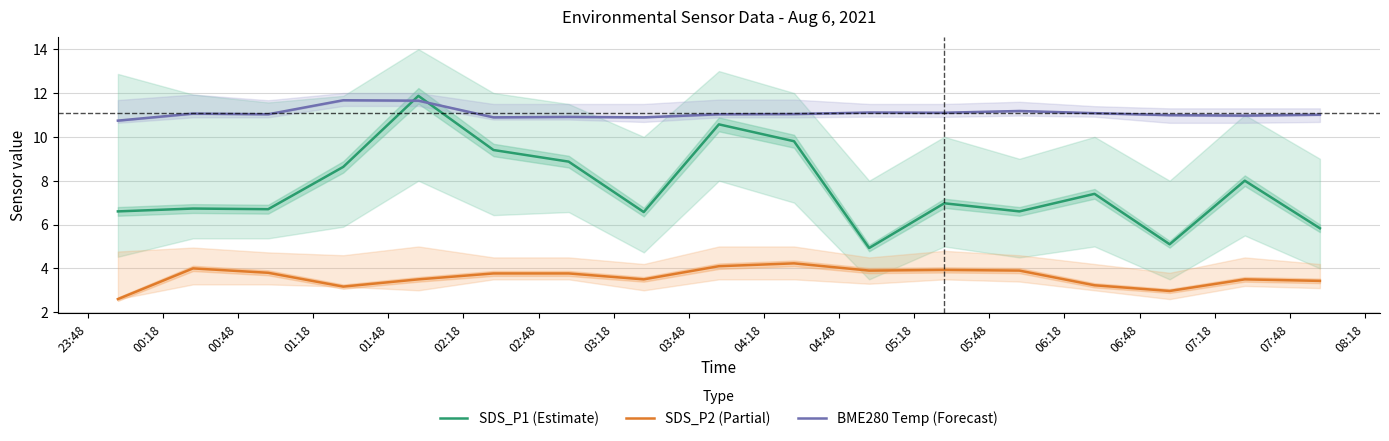

What is the difference between the highest and lowest values at 07:18?

7.5